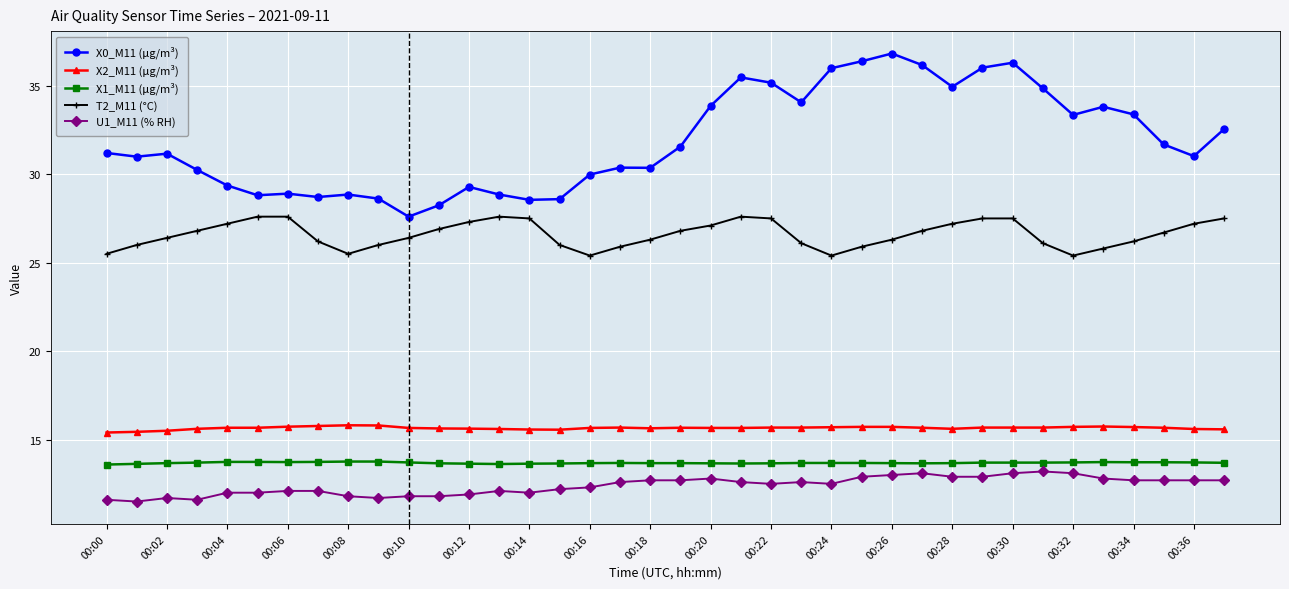

What is the lowest value of the X1_M11 (μg/m³) series?

13.6